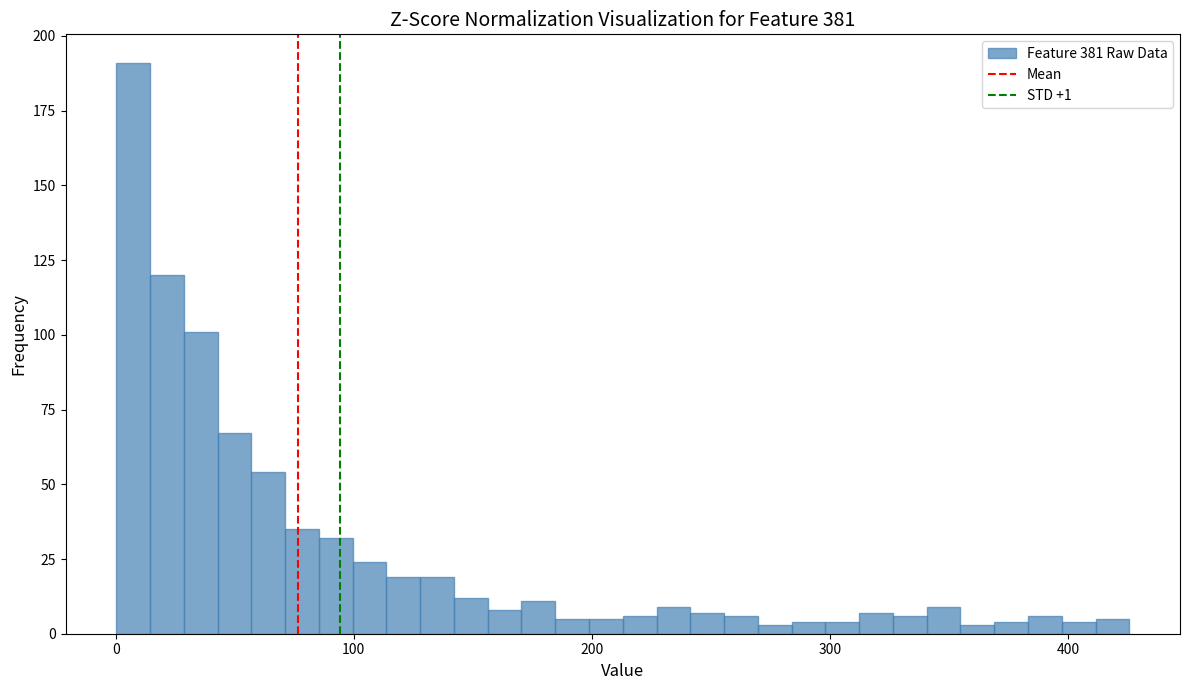

Around what value on the x-axis is the tallest bar? Give the approximate position of its centre, as read against the axis.

10